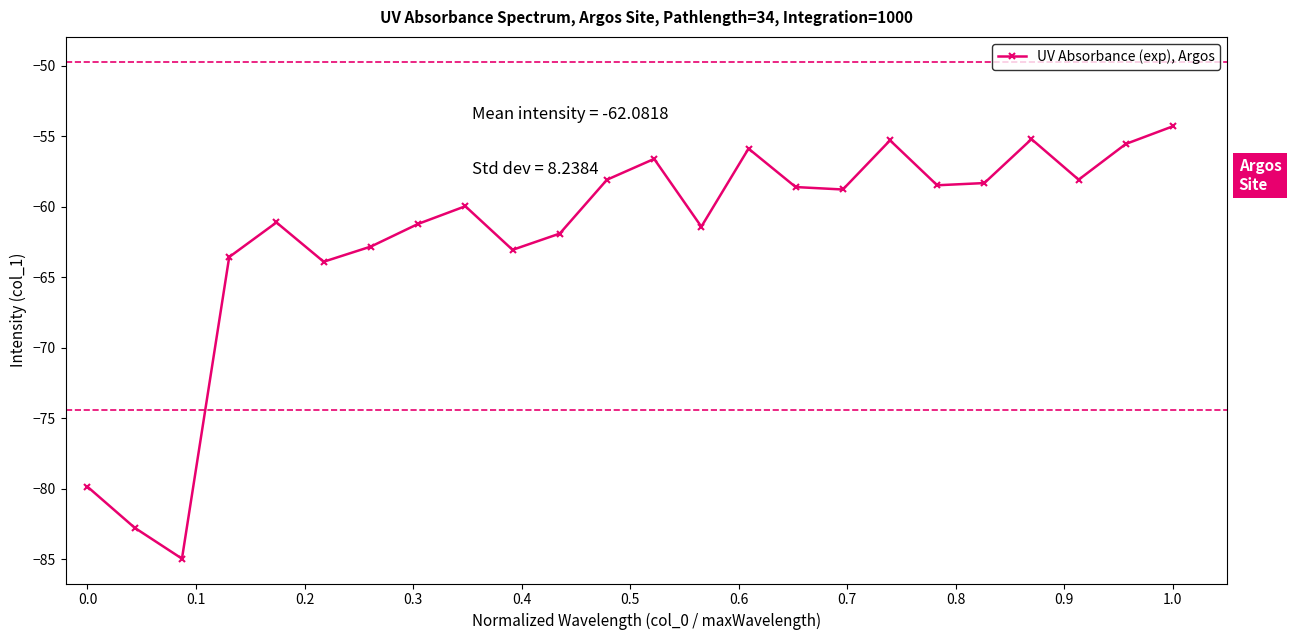

What is the greatest value displayed?

-54.3